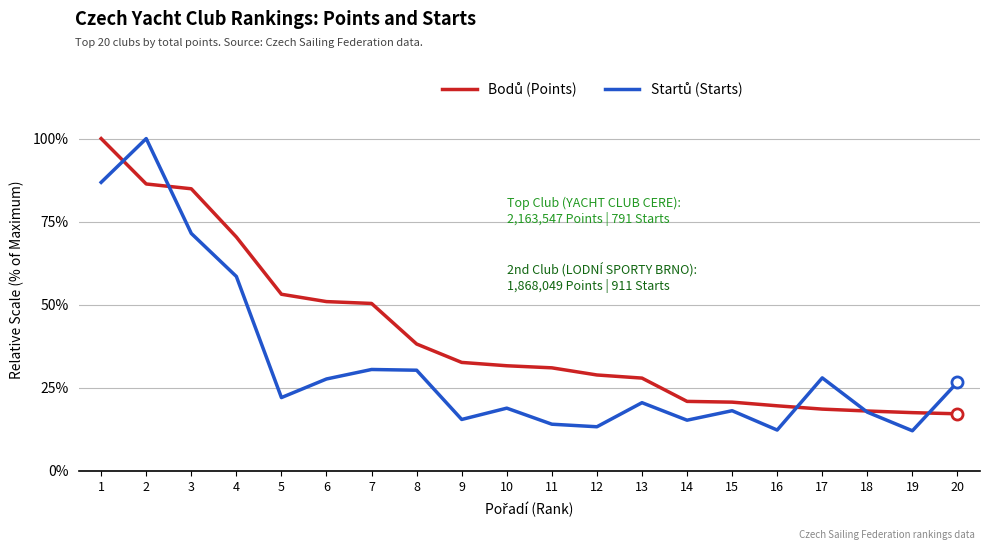

What is the maximum value shown in the chart?

100.0